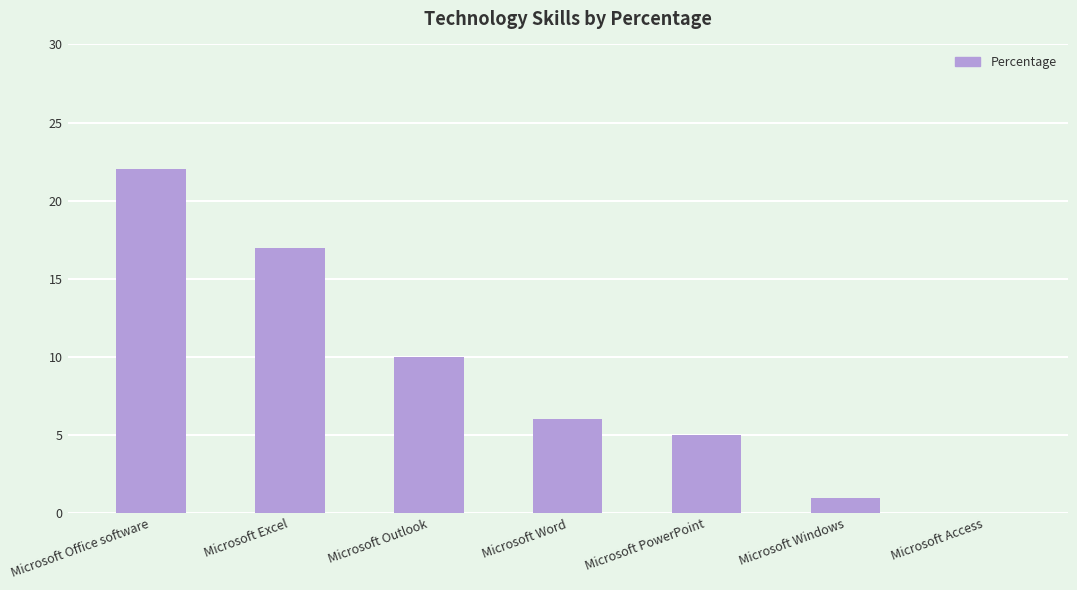

How many categories are shown in the chart?

7